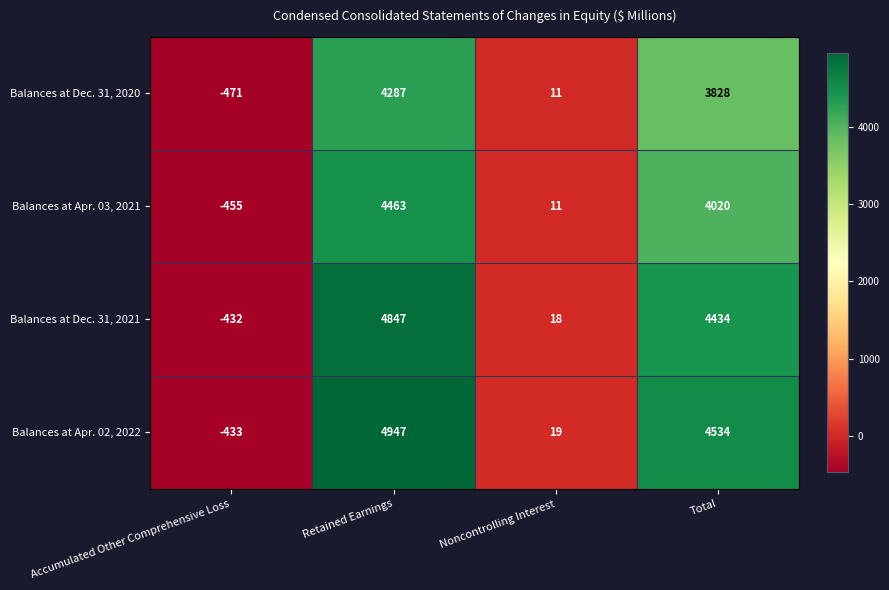

The Balances at Dec. 31, 2020 series shows -126 at Accumulated Other Comprehensive Loss. True or false?

False